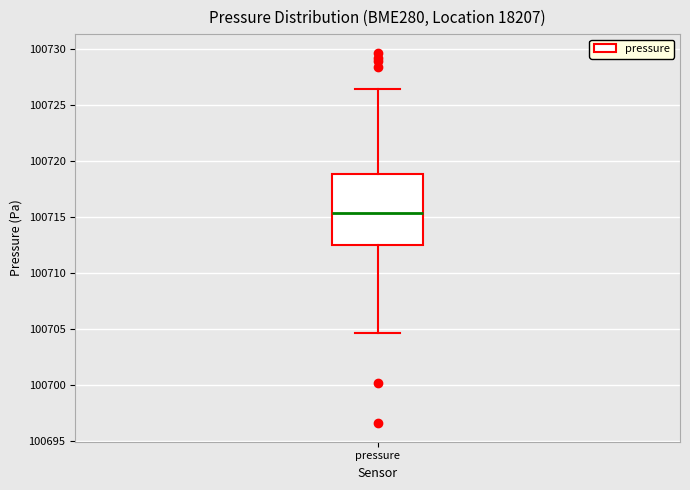

Read this box plot against the y-axis: the position of the median line, the range covered by the box, and the ends of both whiskers. The values are not printed on the chart, so give them approximately, as read against the axis.

median 100715.5, box 100712.5 to 100719.0, whiskers 100704.5 to 100726.5